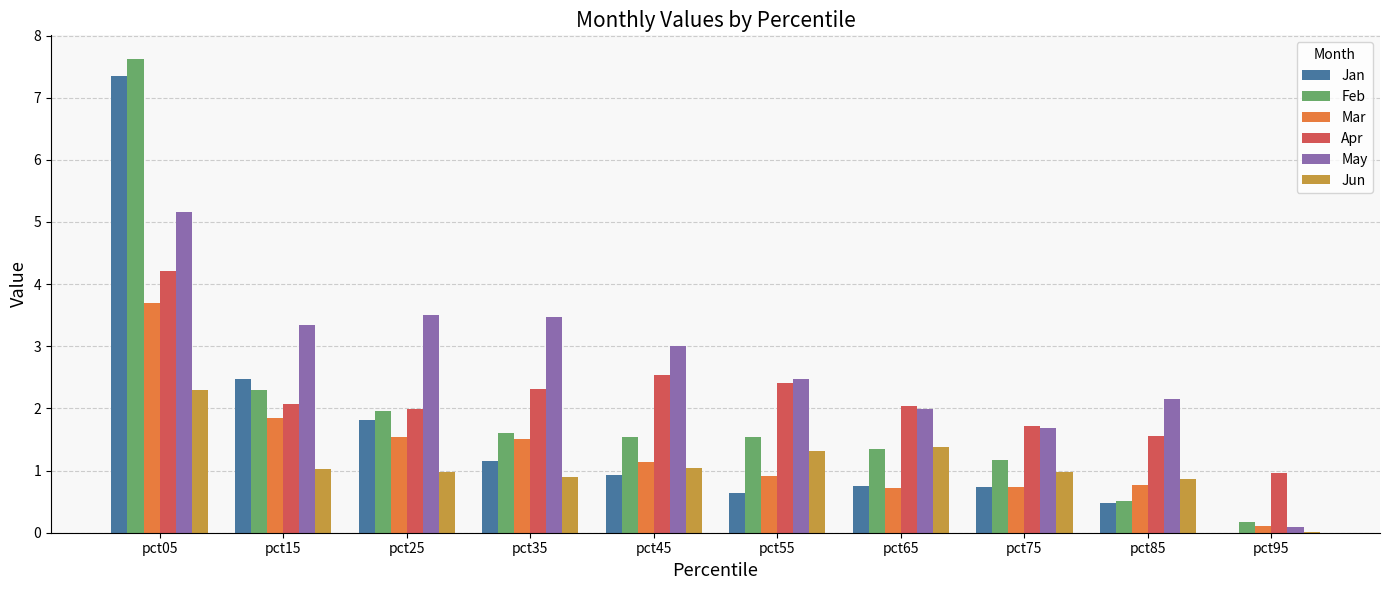

What is the sum of the Jan values at pct85 and pct05?

7.8